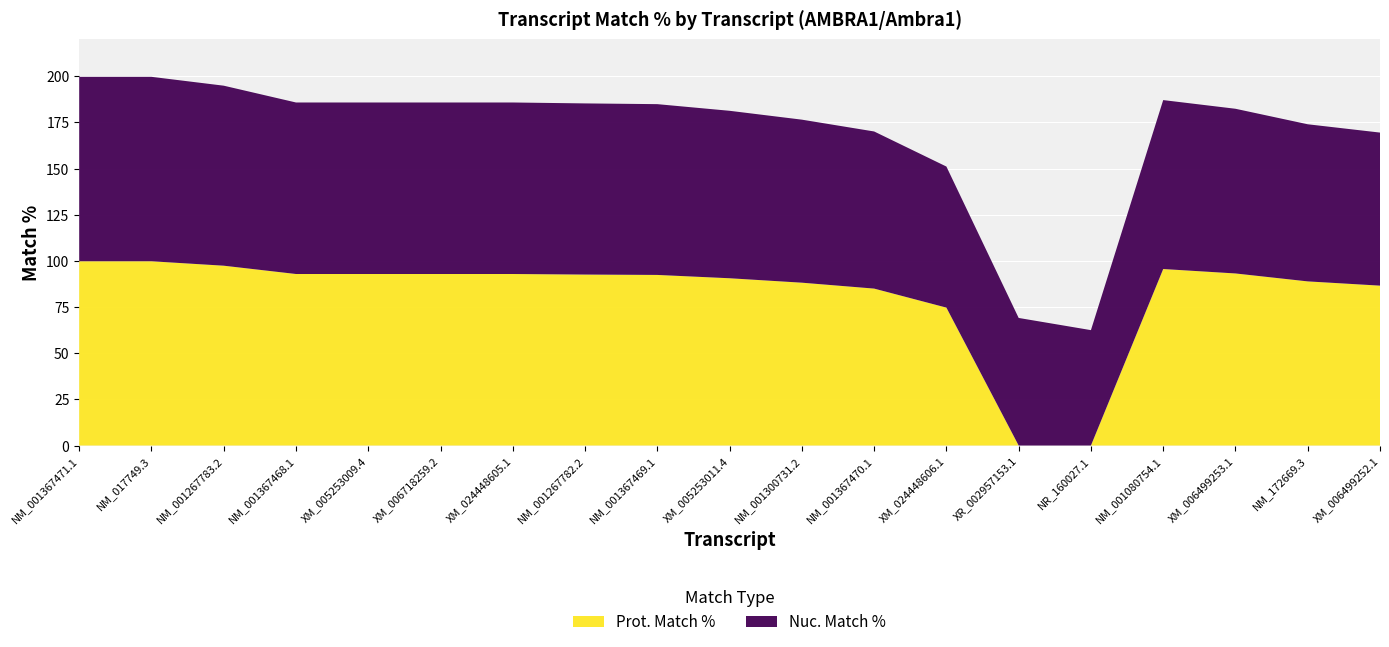

Reading right to left, what are all the values shown in this chart?

Nuc. Match %: 82.9	85.1	89.2	91.5	62.5	69.1	76.4	85.1	88.3	90.7	92.5	92.7	92.9	92.9	92.9	92.9	97.5	99.9	99.9
Prot. Match %: 86.6	88.9	93.2	95.6	0.0	0.0	74.7	85.0	88.2	90.6	92.4	92.6	92.9	92.9	92.9	92.9	97.4	99.8	99.8